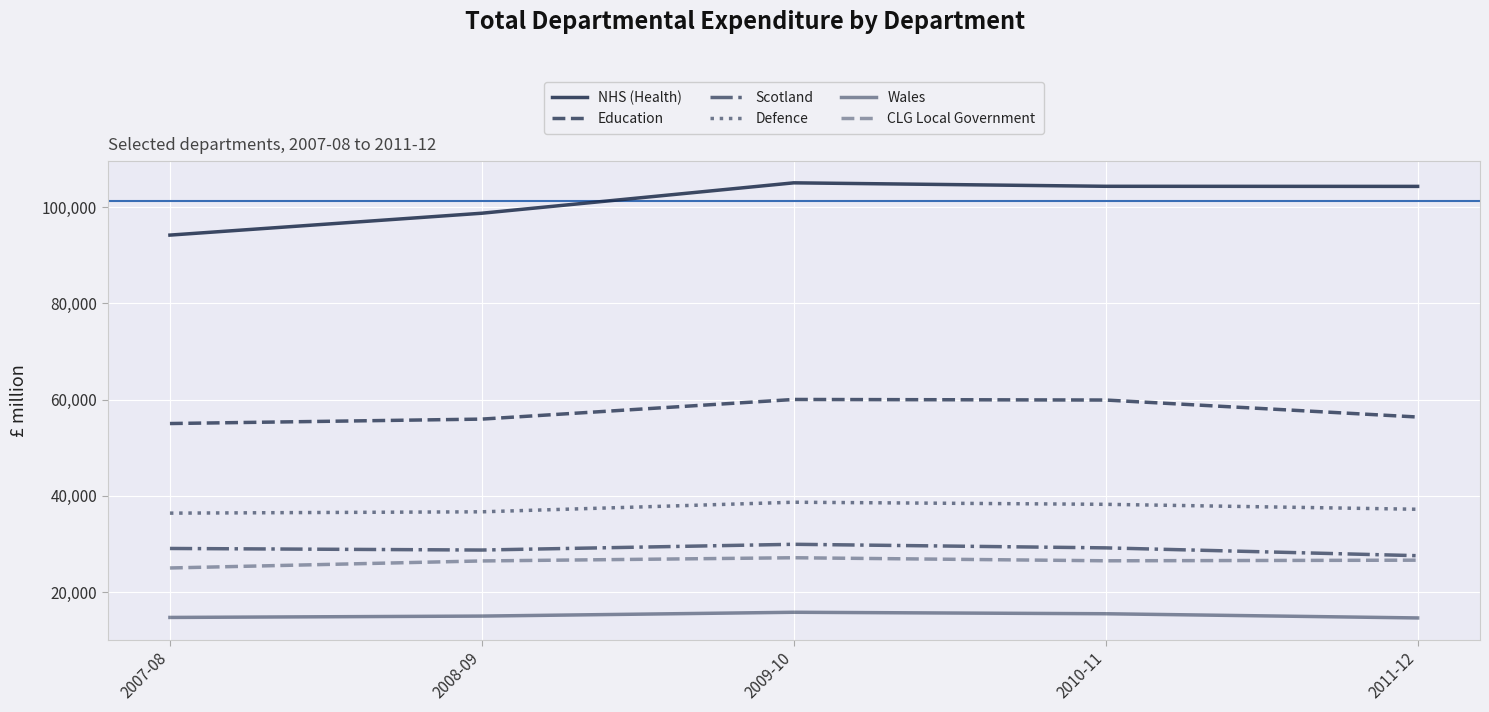

At which category is the sum across all series the highest?

2009-10